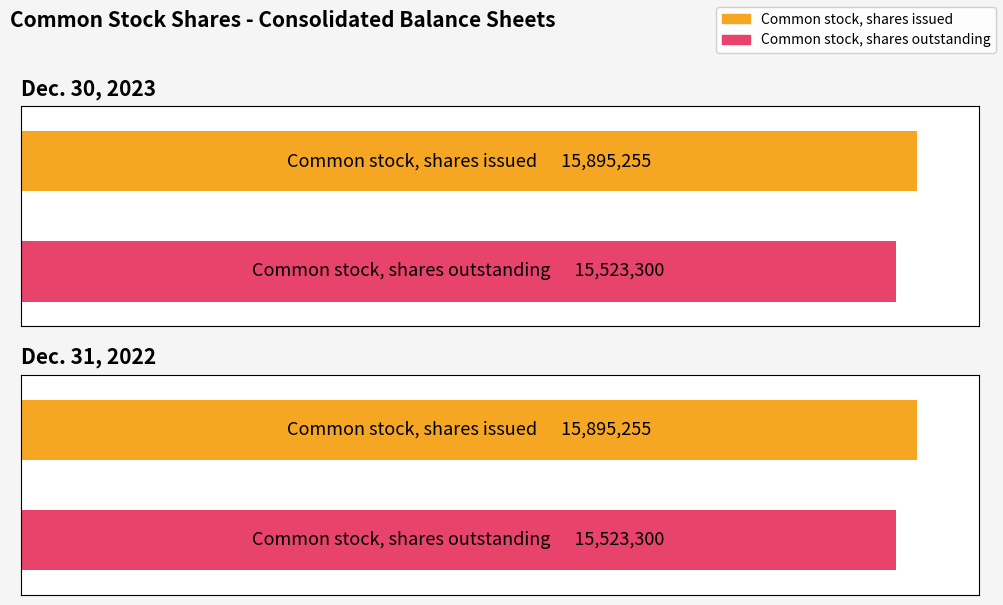

What is the label of the 1st bar from the left?

Common stock, shares issued